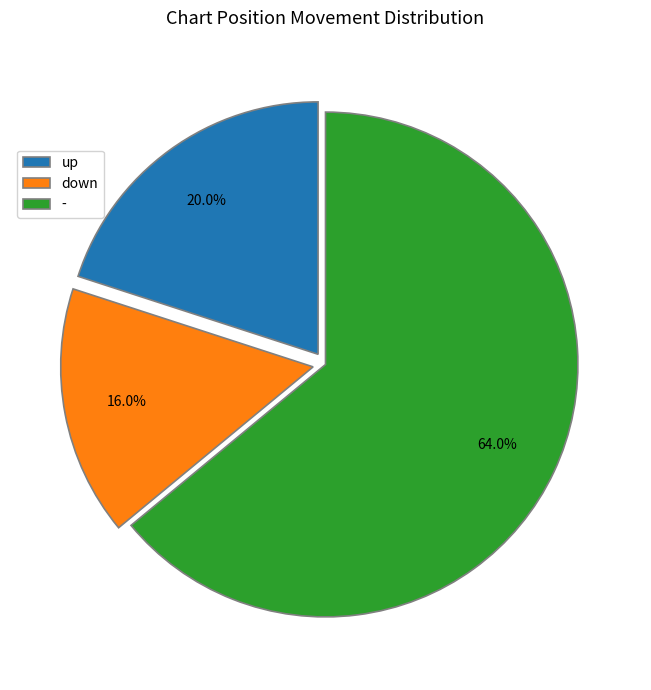

To the nearest percent, what is the combined percentage of down and -?

80%